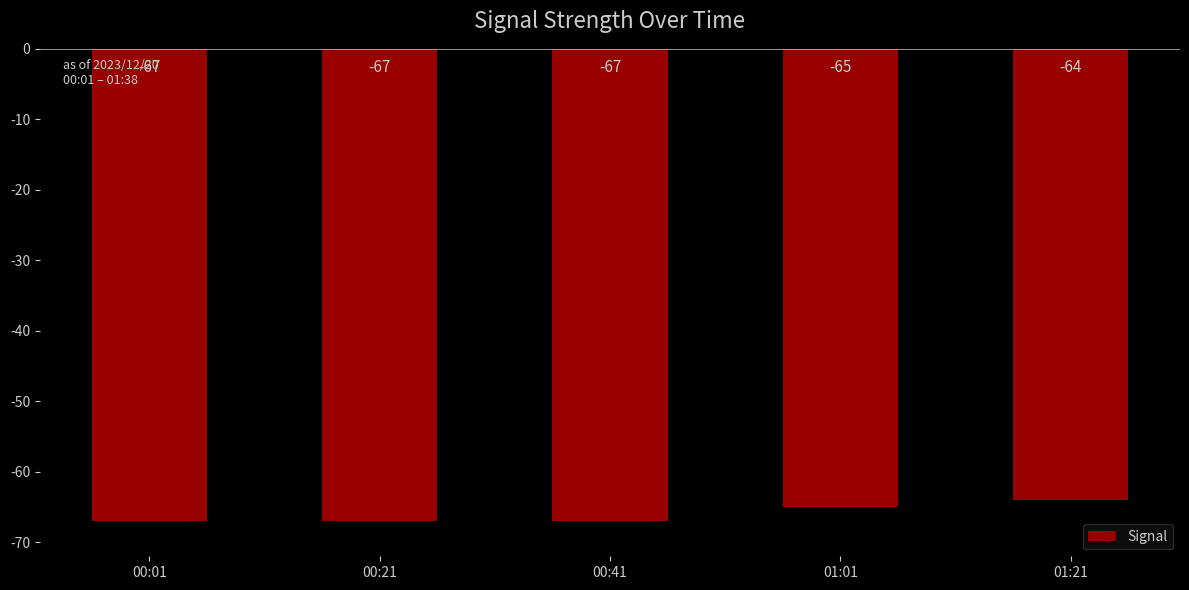

Which category has the highest value across all series?

01:21